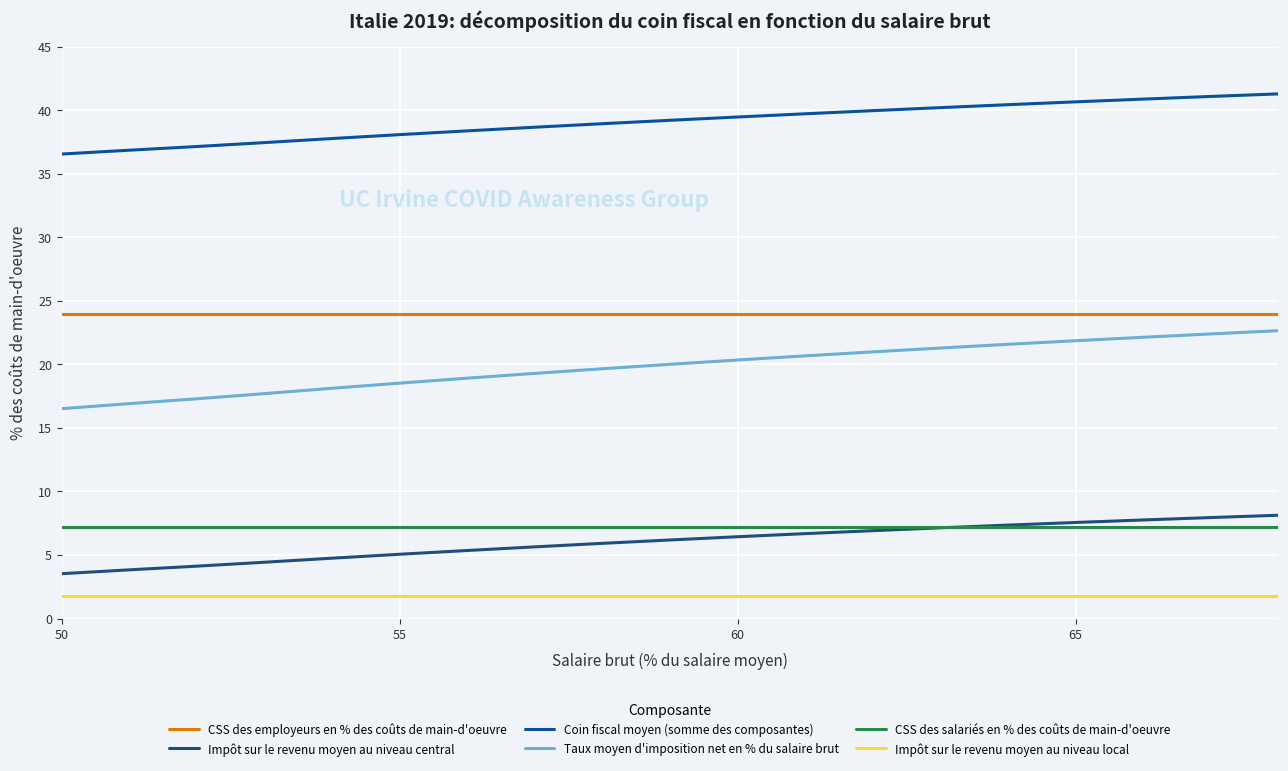

True or false: Impôt sur le revenu moyen au niveau local and Taux moyen d'imposition net en % du salaire brut intersect in this chart.

False